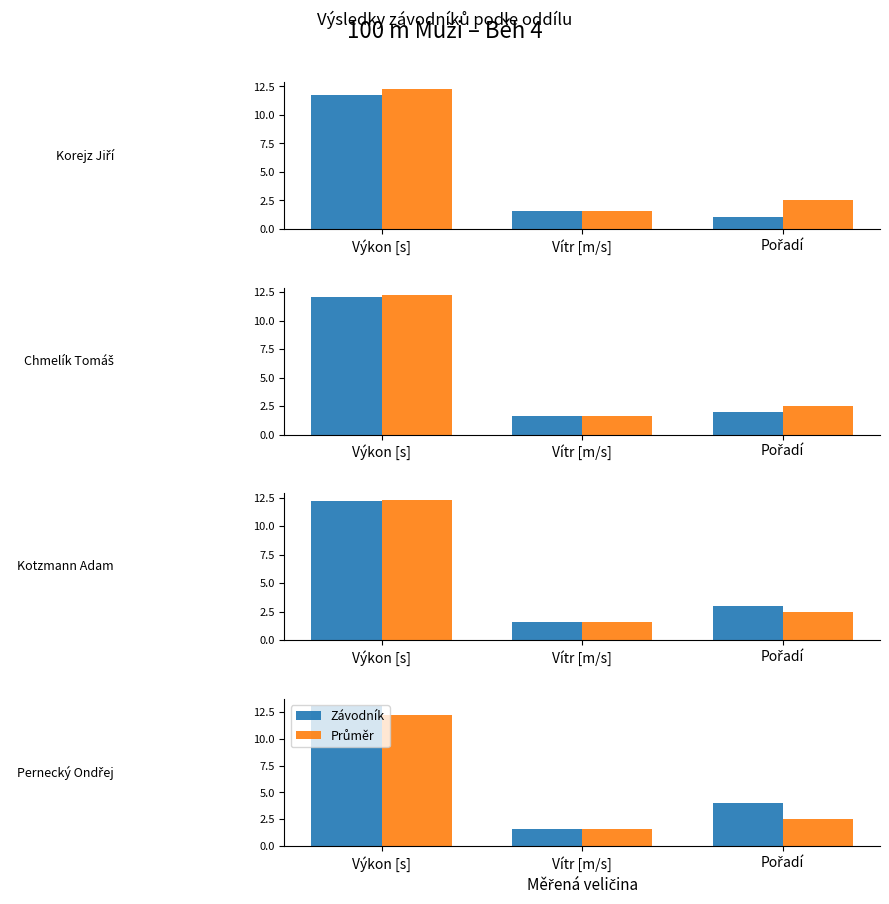

What value does the Průměr series have at Pořadí?

2.5